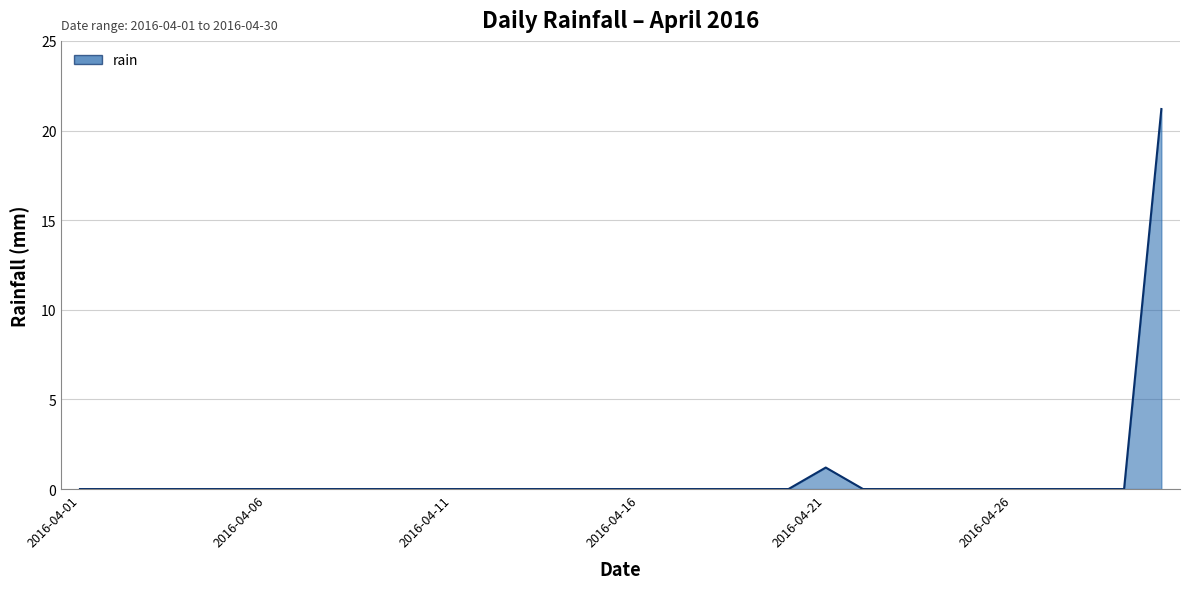

What is the greatest value displayed?

21.2